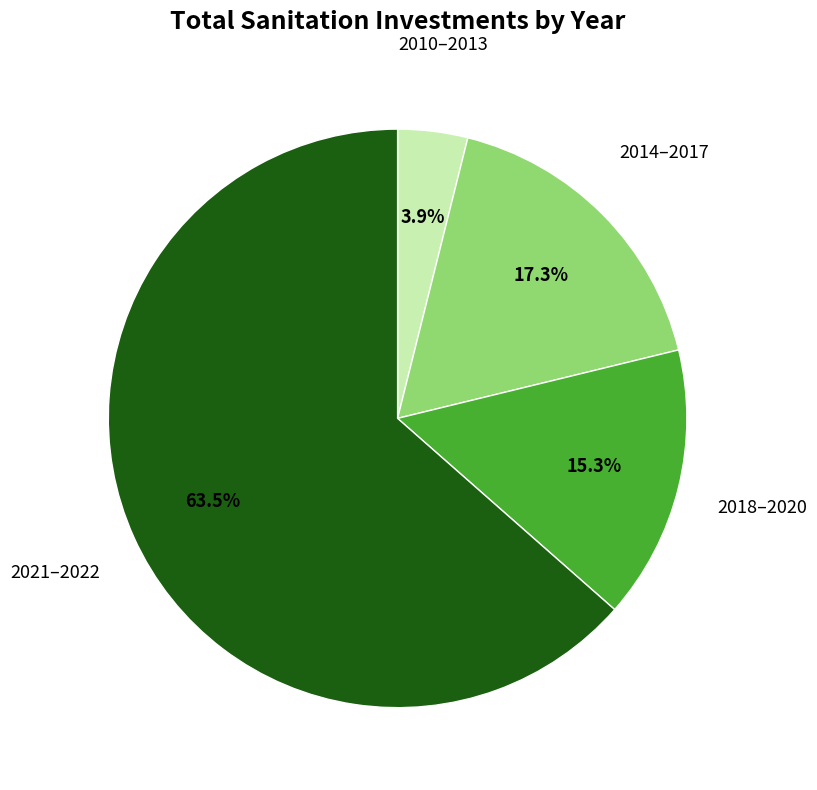

Count the number of slices in the pie.

4